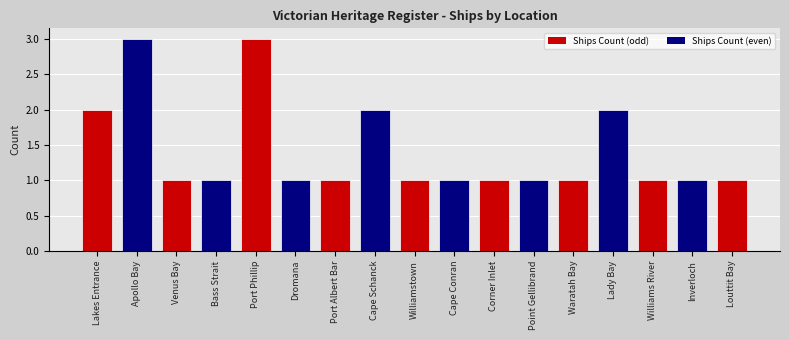

What is the approximate value at Port Albert Bar?

1